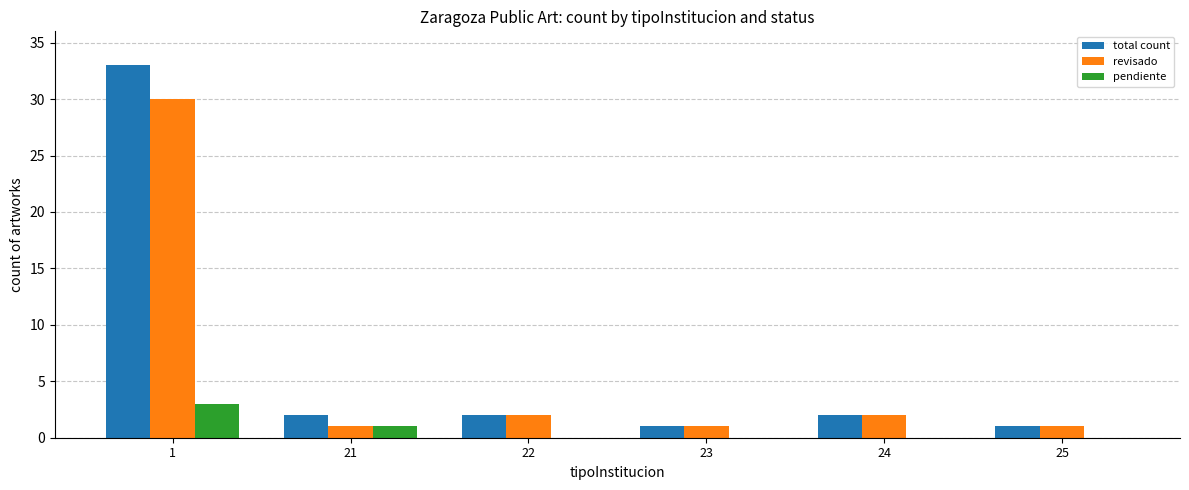

Where does the total count series first go above 2?

1